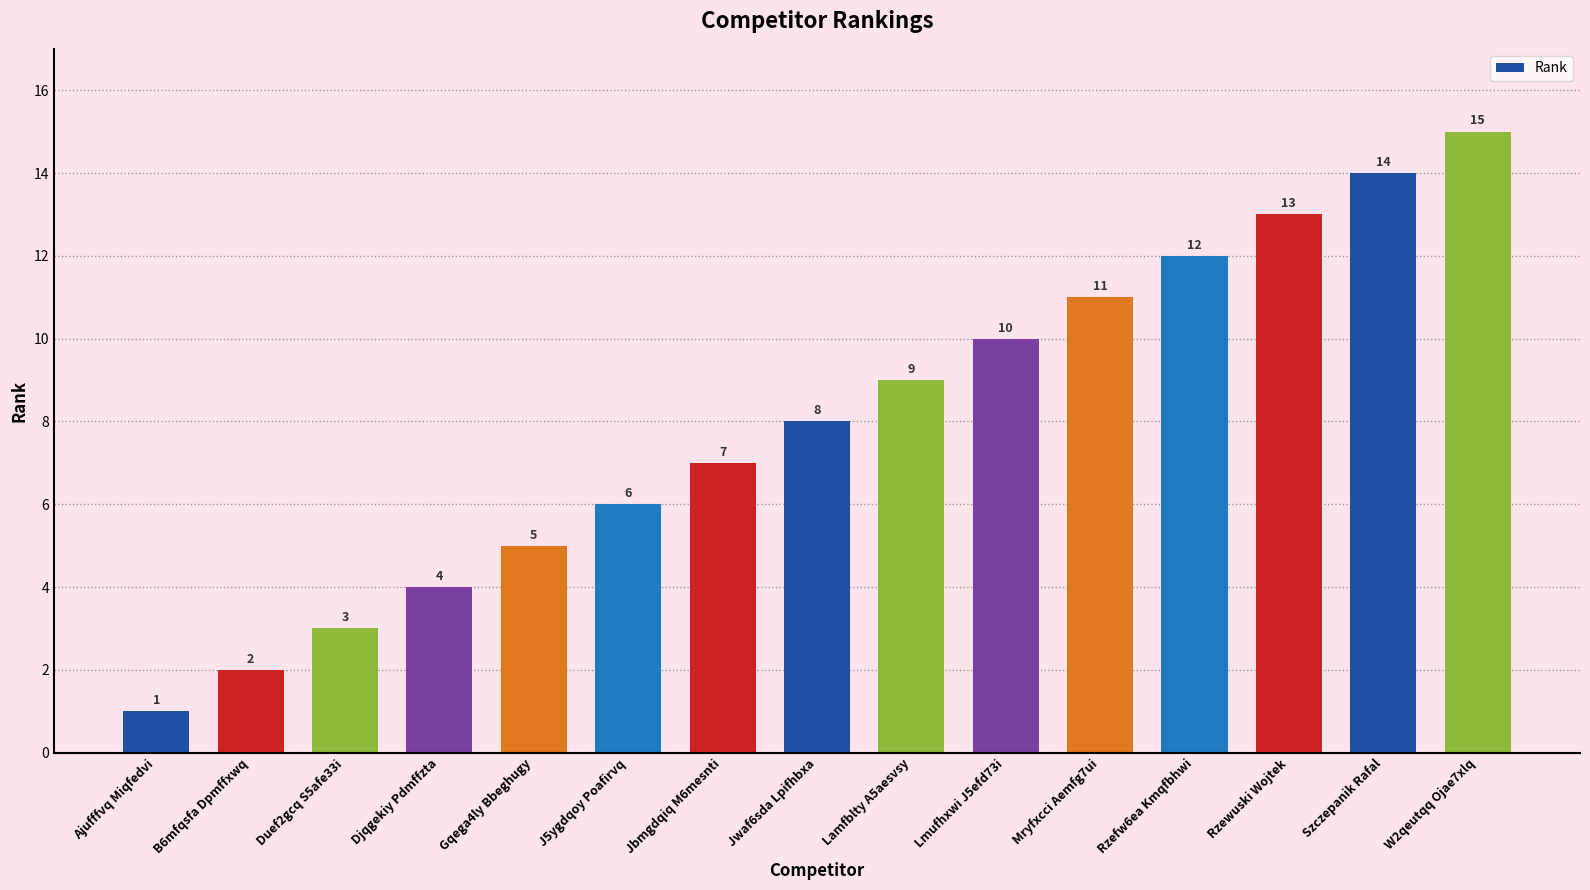

What value does the data have at Rzewuski Wojtek?

13